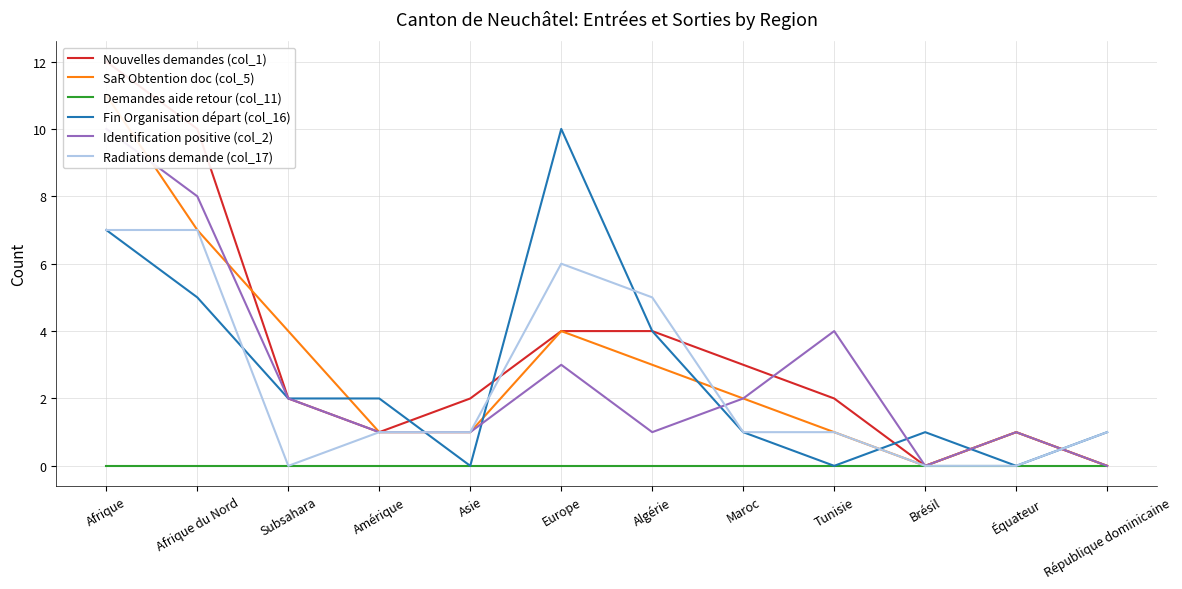

Where is Demandes aide retour (col_11) nearest to the value 0?

Afrique